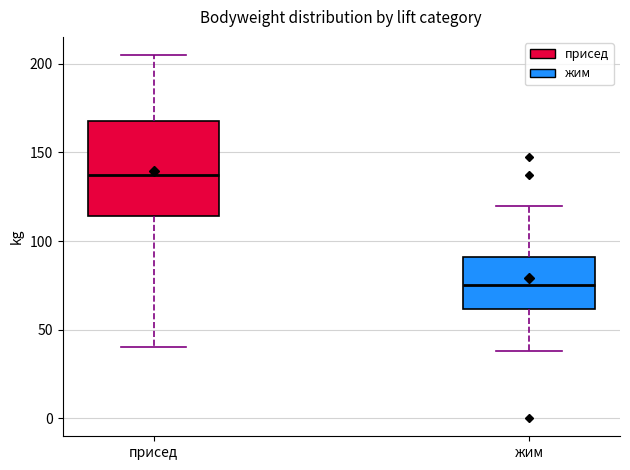

Reading left to right, read every box against the y-axis: the position of its median line, the range the box covers, and the ends of its whiskers. The values are not printed on the chart, so give them approximately, as read against the axis.

присед: median 140, box 115 to 170, whiskers 40 to 205
жим: median 75, box 60 to 90, whiskers 40 to 120